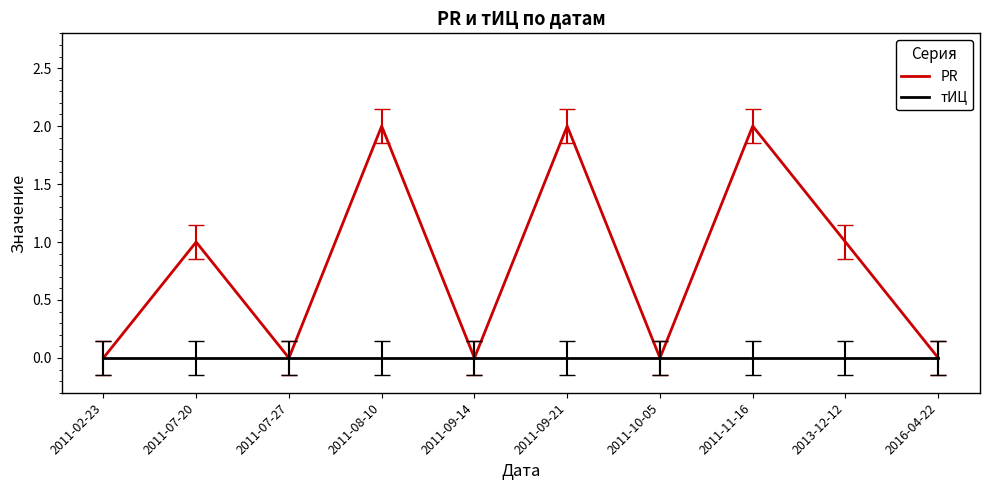

The PR series shows 1 at 2011-02-23. True or false?

False